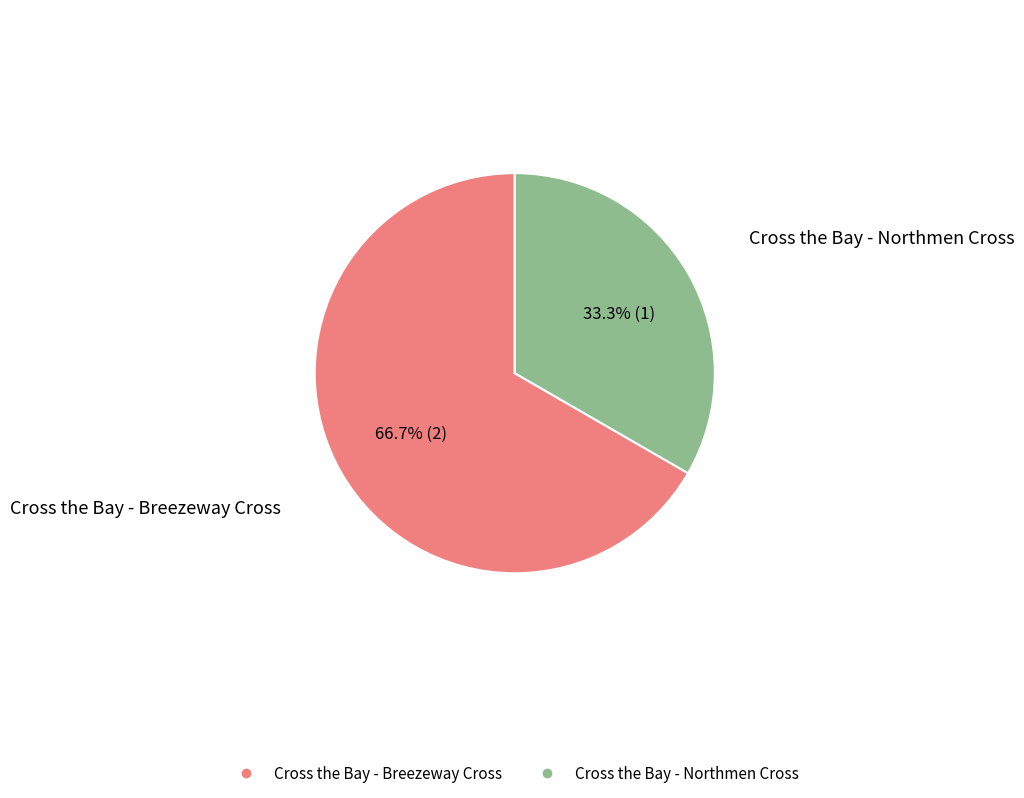

Is there a majority slice in this chart?

Yes